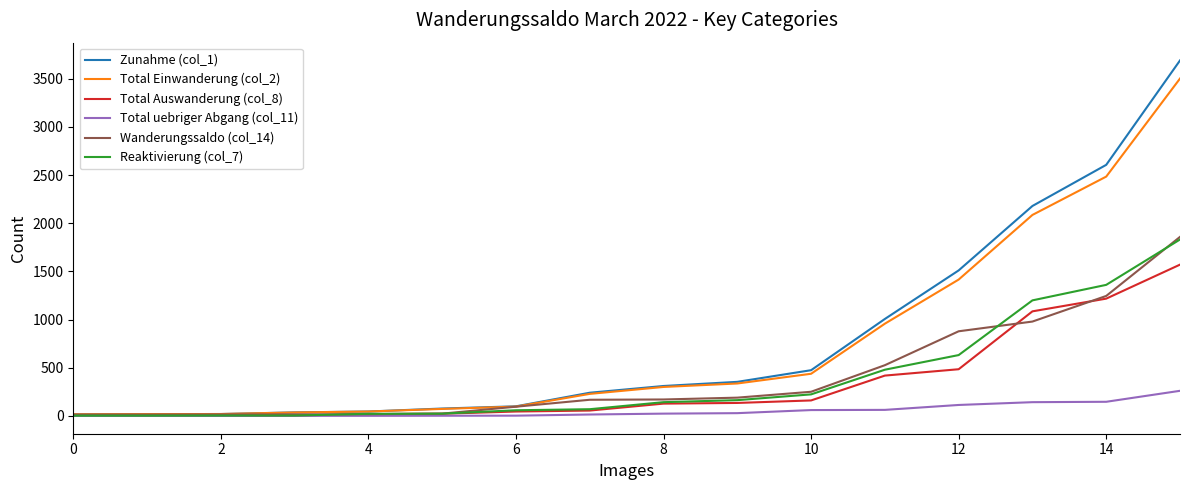

Which series has the largest range (max minus min)?

Zunahme (col_1)